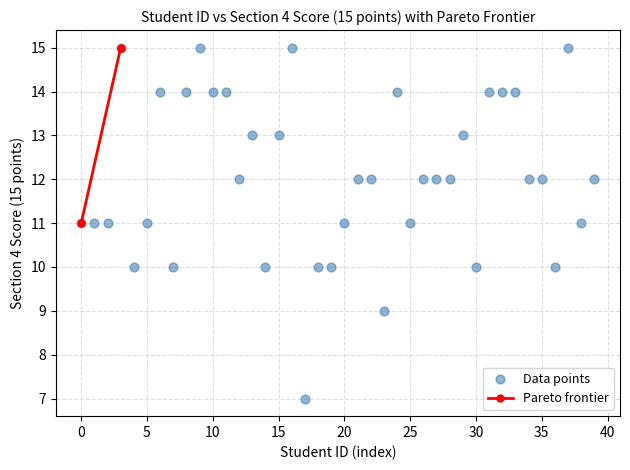

What is the range of Y values (max minus min)?

8